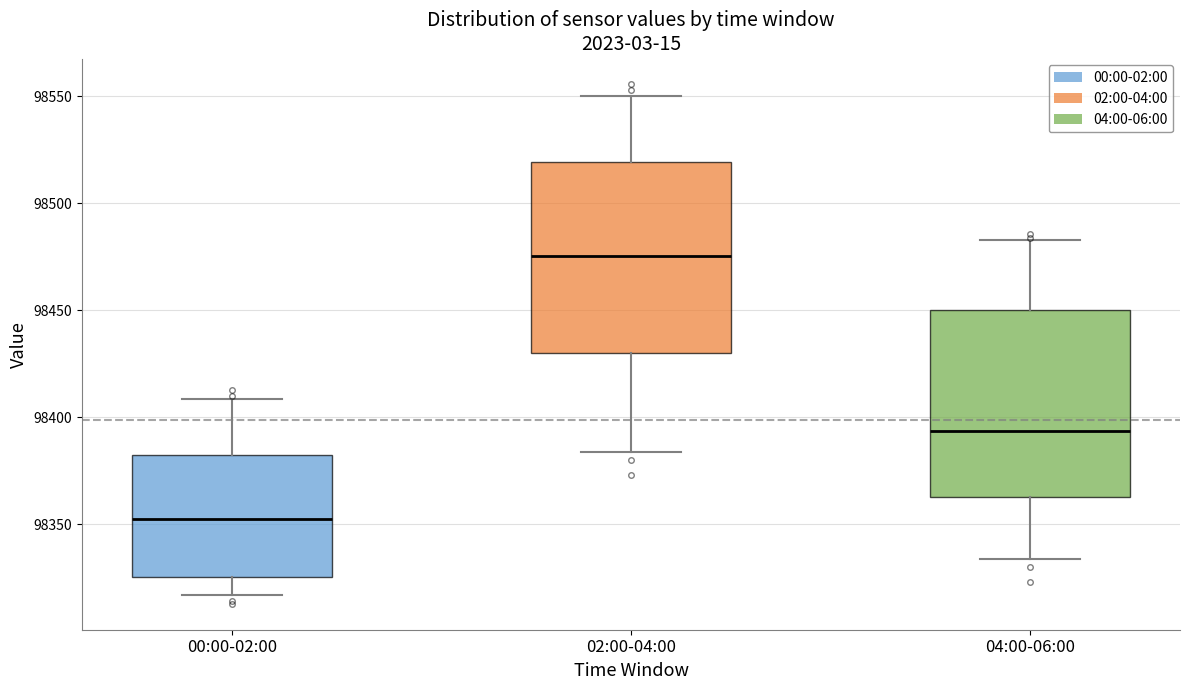

Reading left to right, read every box against the y-axis: the position of its median line, the range the box covers, and the ends of its whiskers. The values are not printed on the chart, so give them approximately, as read against the axis.

00:00-02:00: median 98355, box 98325 to 98380, whiskers 98315 to 98410
02:00-04:00: median 98475, box 98430 to 98520, whiskers 98385 to 98550
04:00-06:00: median 98395, box 98360 to 98450, whiskers 98335 to 98485